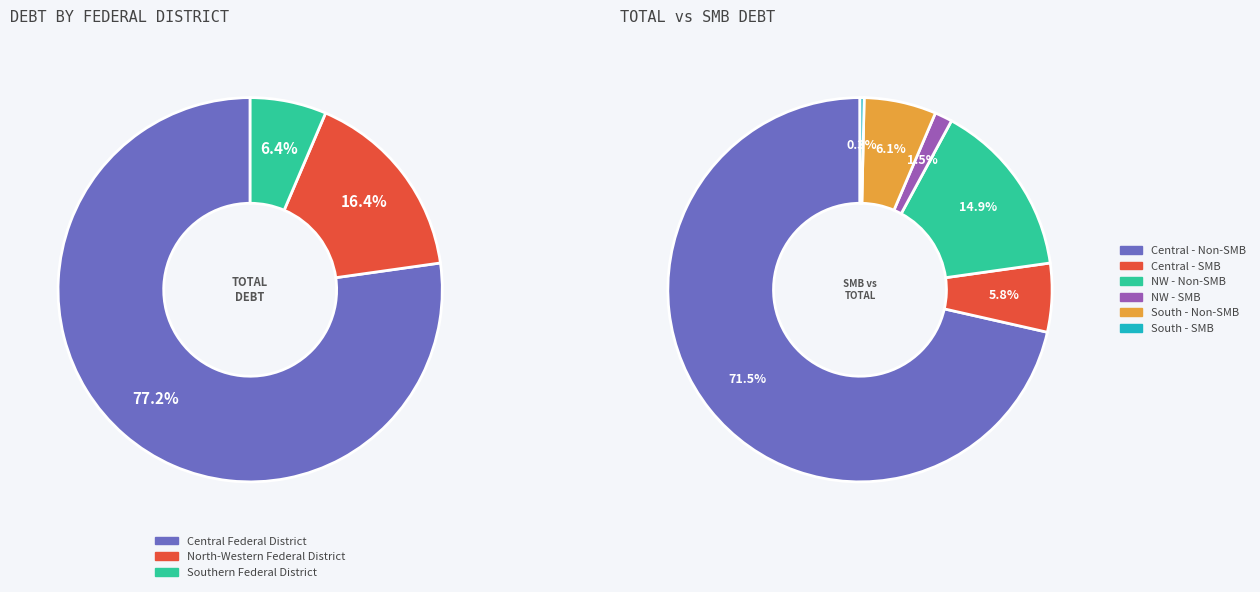

To the nearest percent, what portion does Southern Federal District represent?

6%